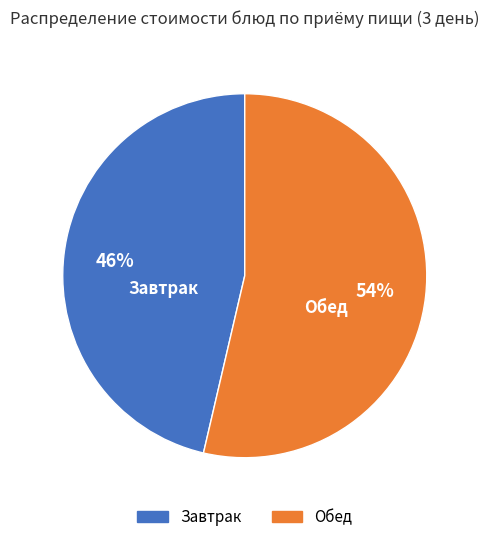

Is there any slice that represents more than half of the pie?

Yes